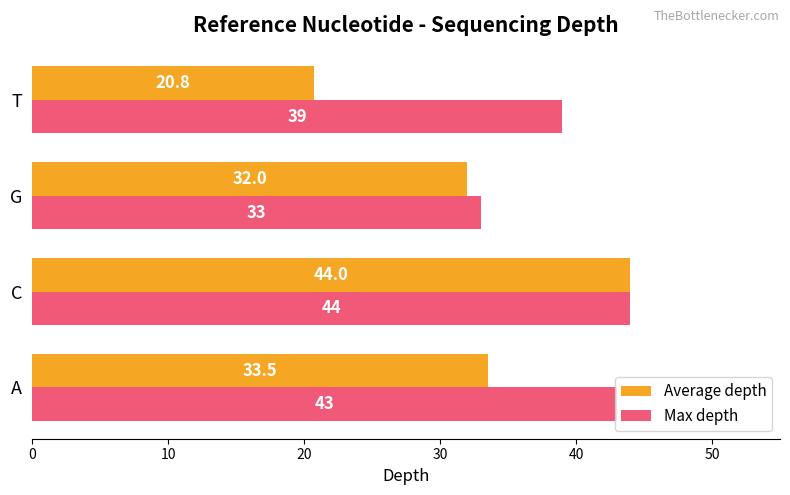

Between C and G, which series saw the biggest shift?

Average depth